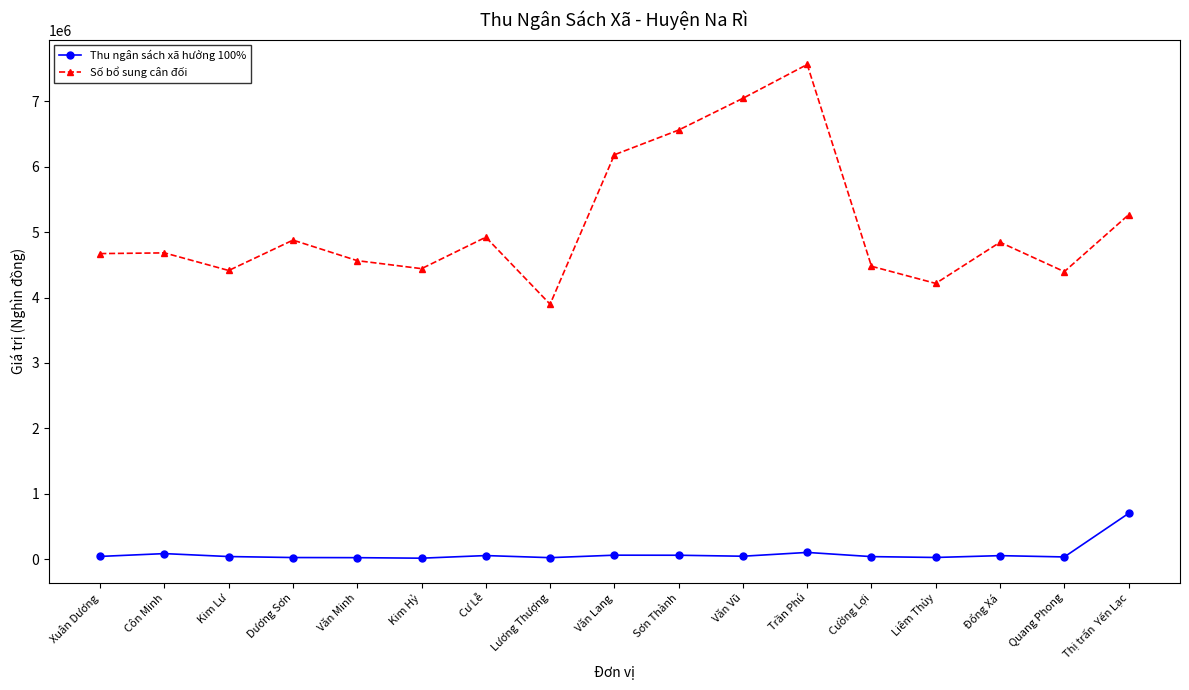

At which label does Số bổ sung cân đối reach its peak?

Trần Phú